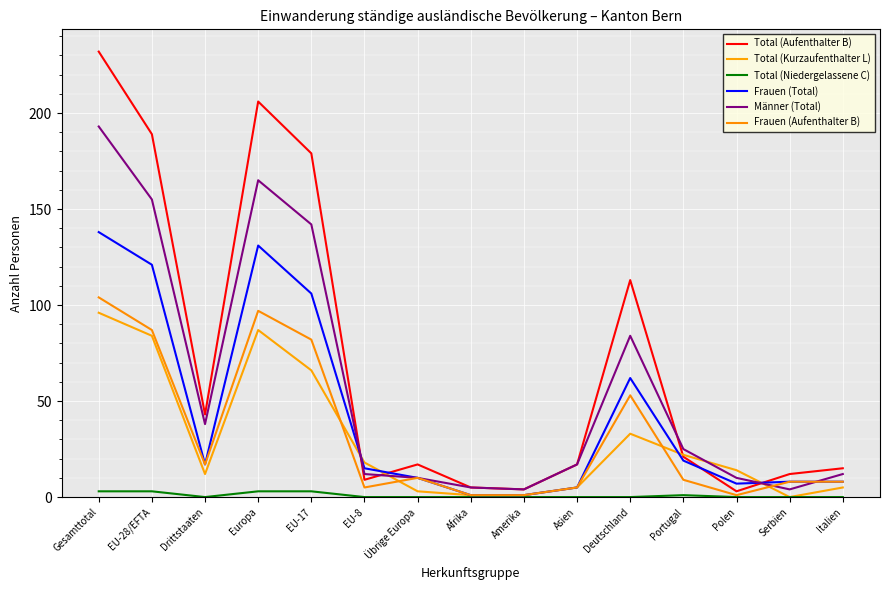

What are all the series names shown in the legend?

Total (Aufenthalter B), Total (Kurzaufenthalter L), Total (Niedergelassene C), Frauen (Total), Männer (Total), Frauen (Aufenthalter B)